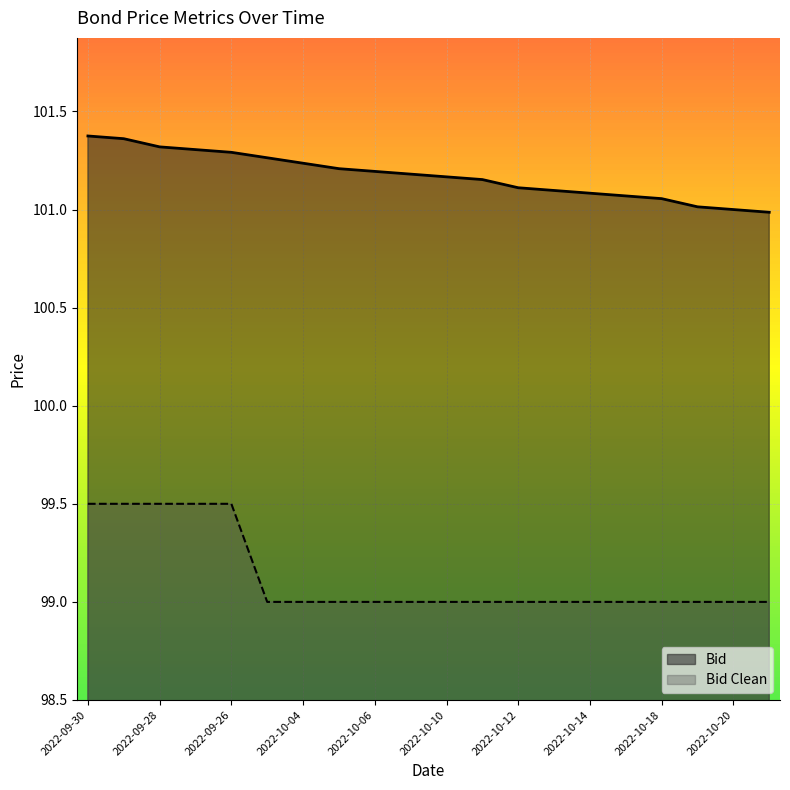

How many lines are shown in the chart?

2